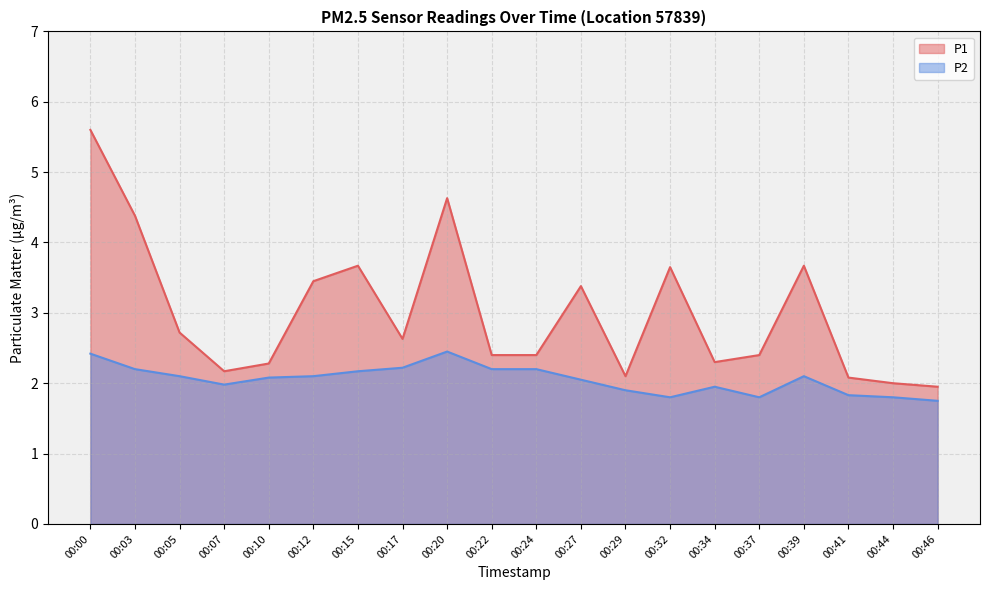

Reading left to right, extract all data points from this chart.

P1: 5.6	4.4	2.7	2.2	2.3	3.5	3.7	2.6	4.6	2.4	2.4	3.4	2.1	3.6	2.3	2.4	3.7	2.1	2.0	1.9
P2: 2.4	2.2	2.1	2.0	2.1	2.1	2.2	2.2	2.5	2.2	2.2	2.0	1.9	1.8	1.9	1.8	2.1	1.8	1.8	1.8